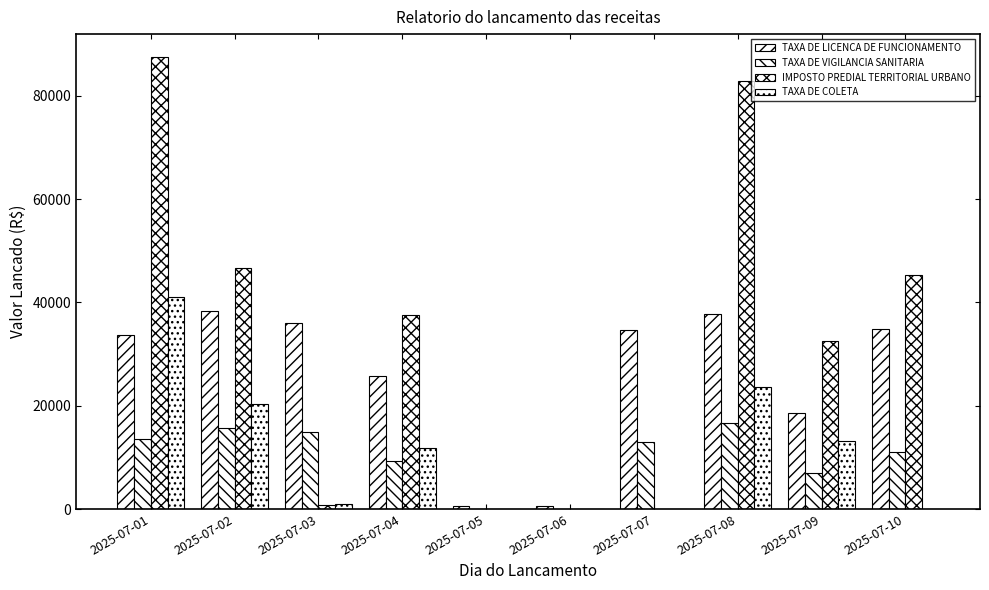

List the series in order of their peak value, lowest first.

TAXA DE VIGILANCIA SANITARIA, TAXA DE LICENCA DE FUNCIONAMENTO, TAXA DE COLETA, IMPOSTO PREDIAL TERRITORIAL URBANO